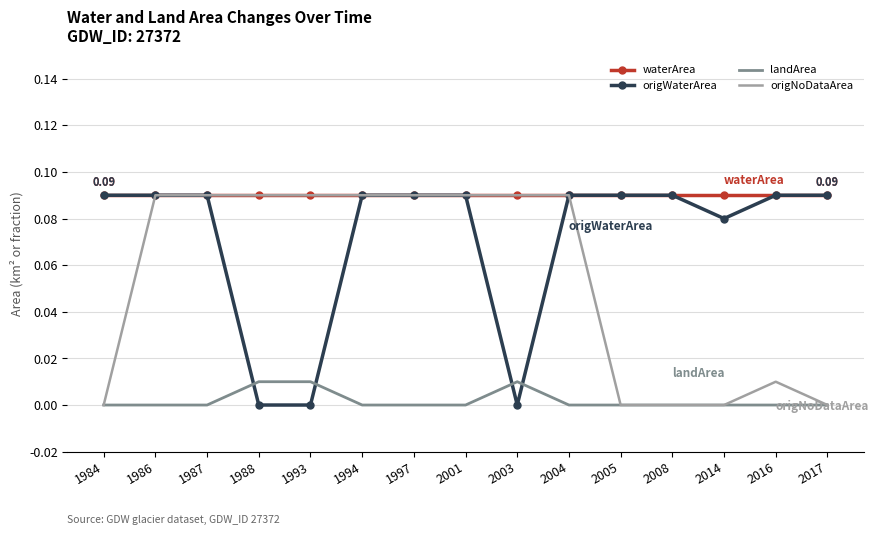

List the series in order of their overall mean, highest first.

waterArea, origWaterArea, origNoDataArea, landArea